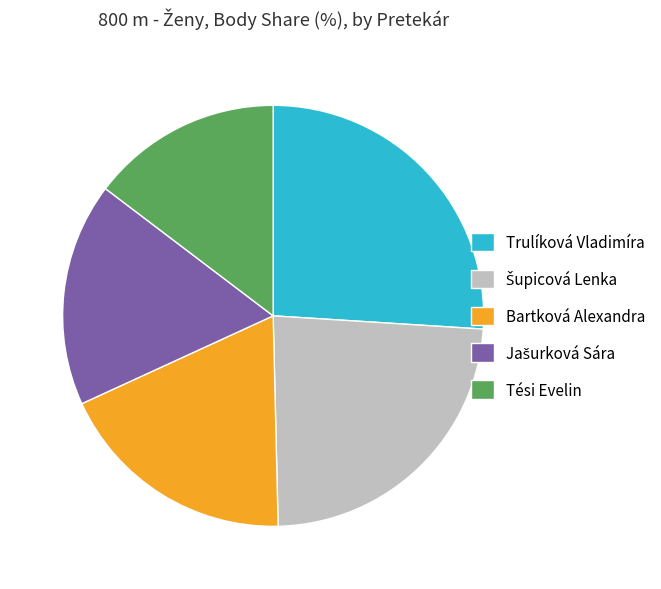

Which has a higher value, Bartková Alexandra or Tési Evelin?

Bartková Alexandra